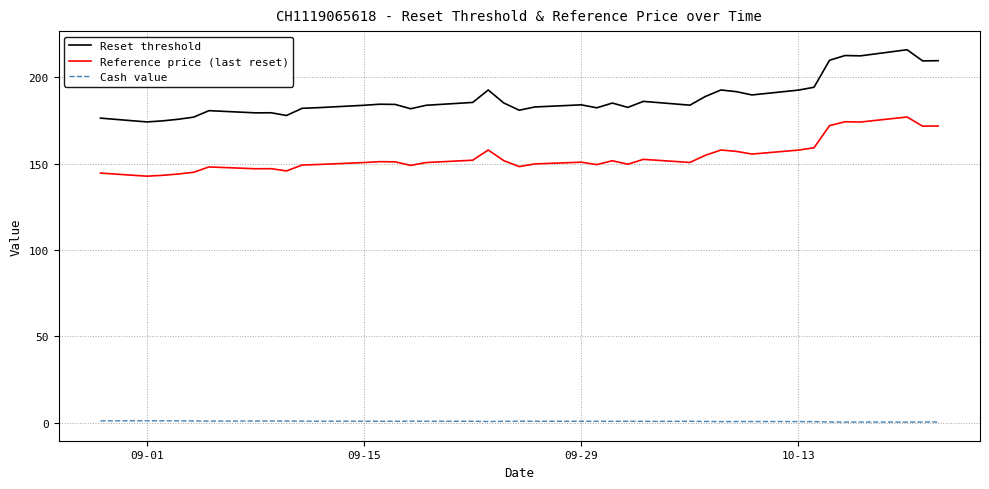

List the series in order of their overall mean, lowest first.

Cash value, Reference price (last reset), Reset threshold